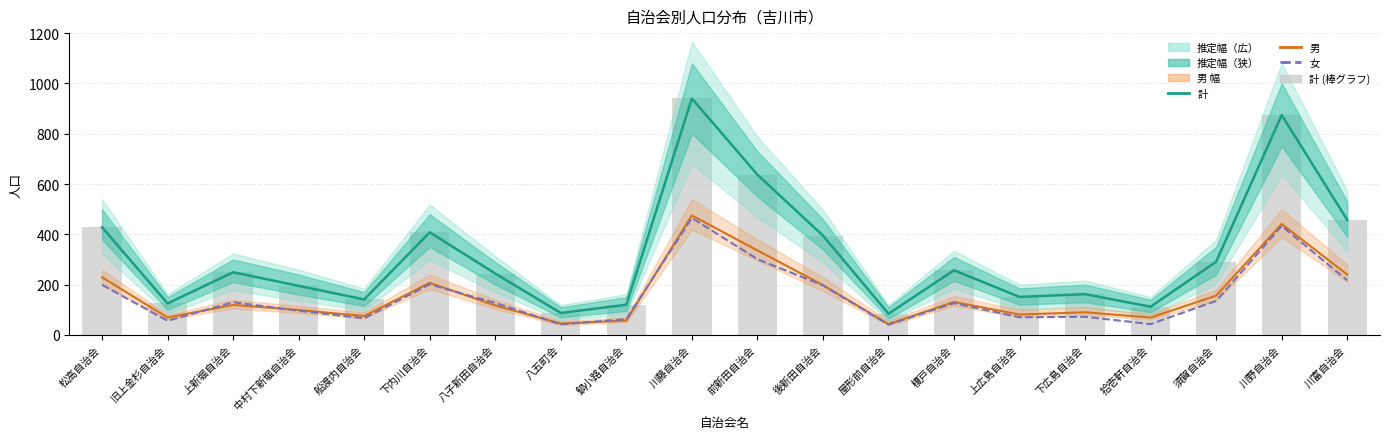

Which category has the lowest value across all series?

屋形前自治会